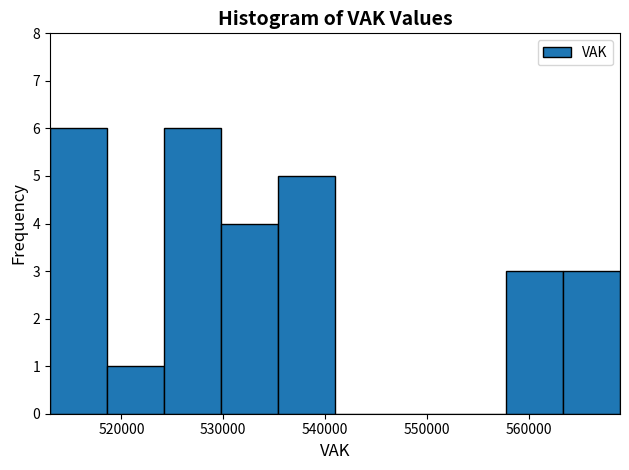

Reading left to right, transcribe this chart: for each bar, give the range it covers on the x-axis and its height. Neither the bar edges nor the heights are printed on the chart, so give them approximately, as read against the axes.

513000 to 519000: 6
519000 to 524000: 1
524000 to 530000: 6
530000 to 535000: 4
535000 to 541000: 5
541000 to 547000: 0
547000 to 552000: 0
552000 to 558000: 0
558000 to 563000: 3
563000 to 569000: 3